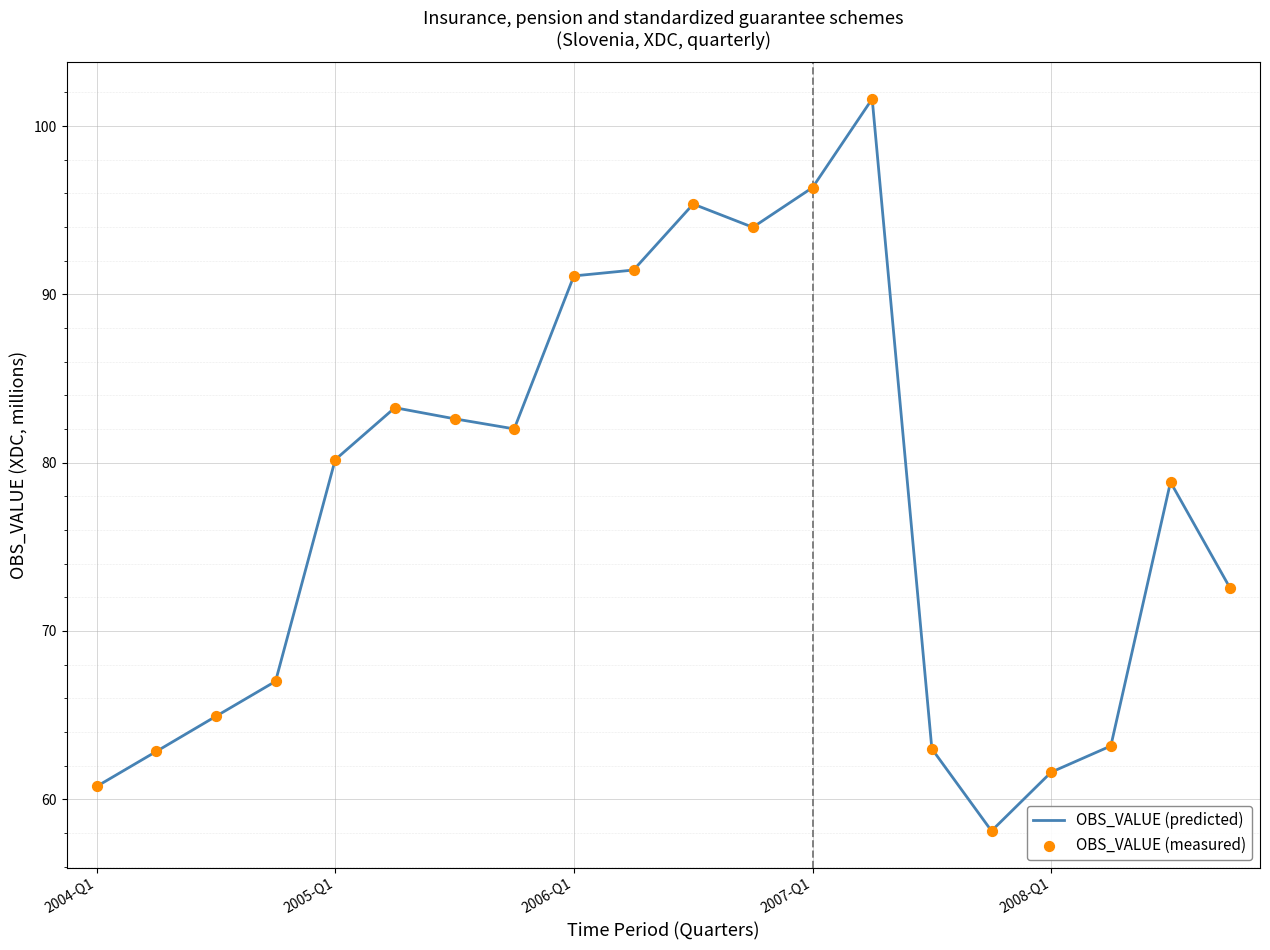

What is the smallest value displayed?

58.1